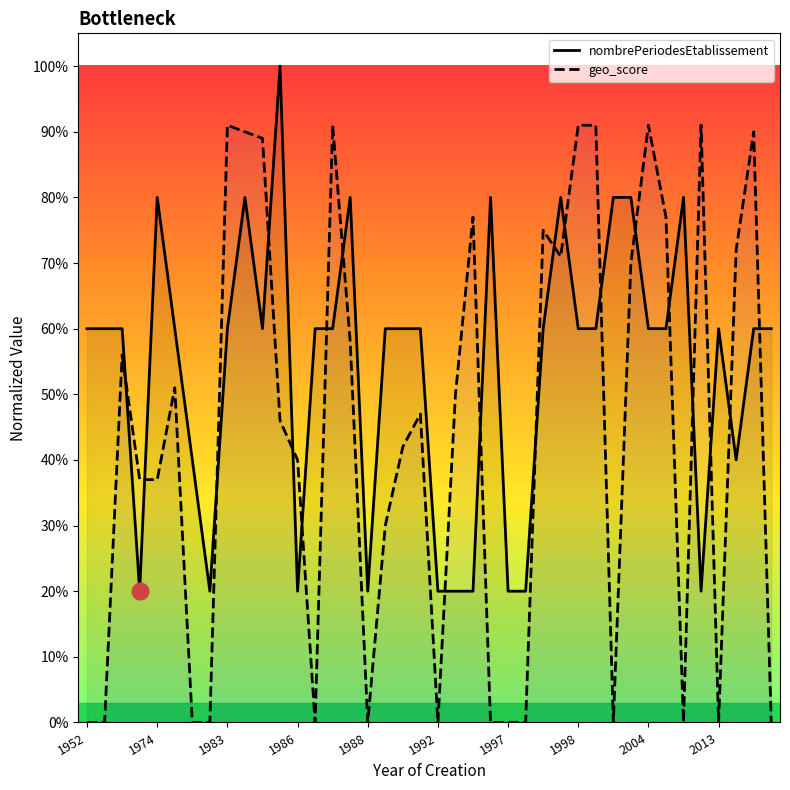

What are all the series names shown in the legend?

nombrePeriodesEtablissement, geo_score